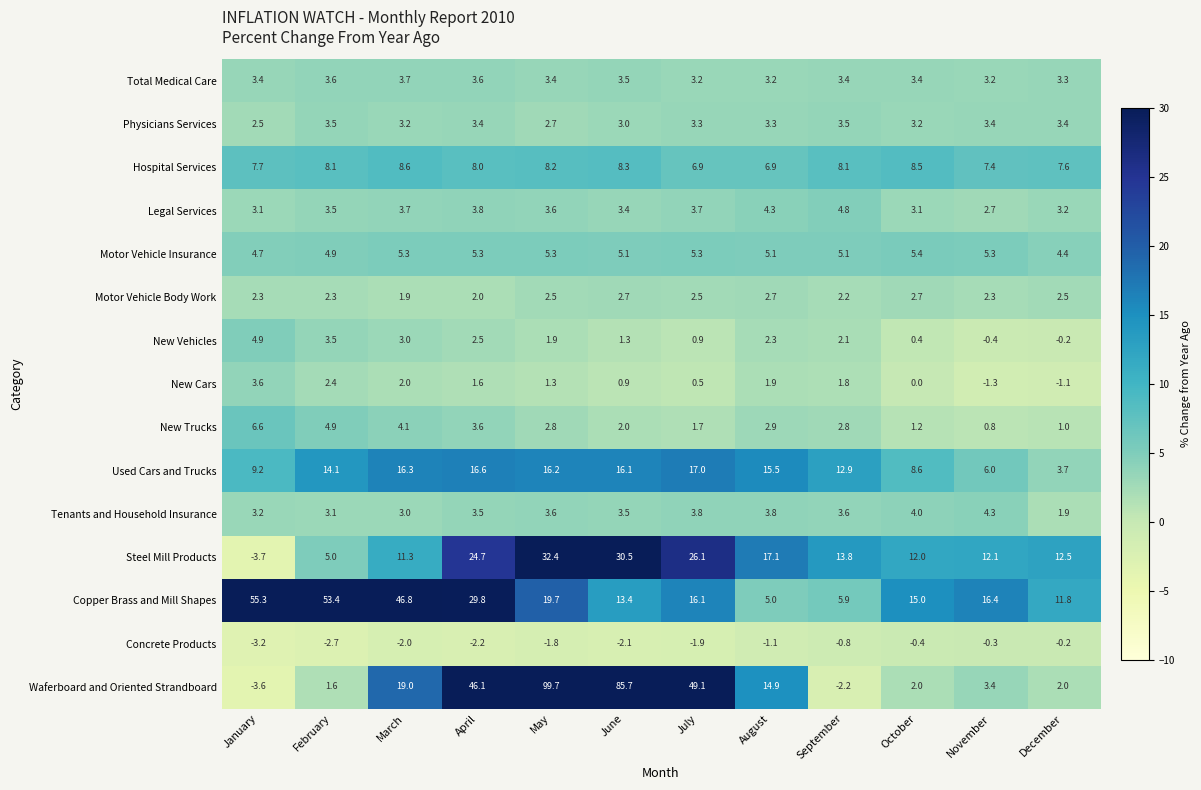

The value of Motor Vehicle Body Work at May is 2.5. True or false?

True